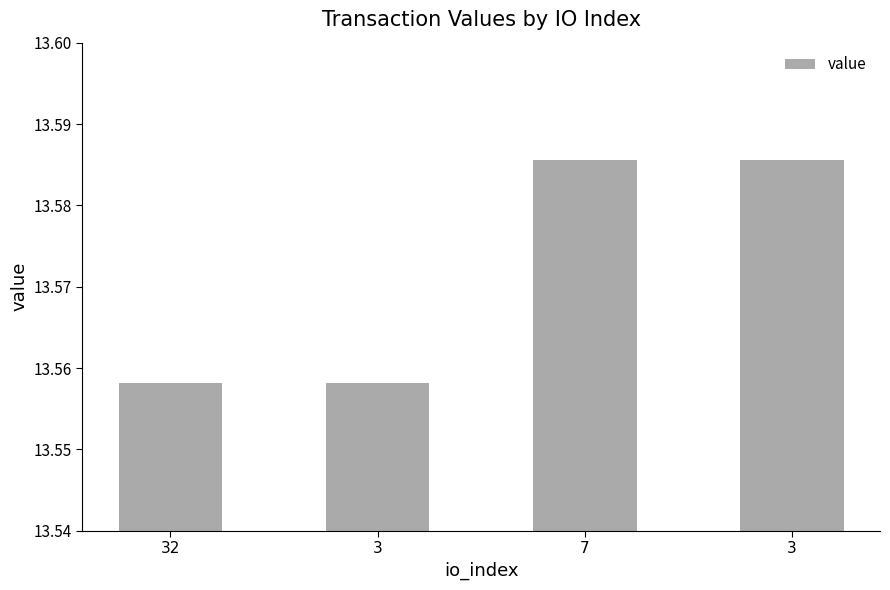

What is the minimum value shown in the chart?

13.6